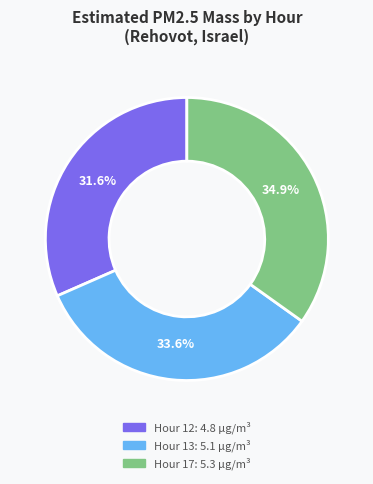

What is the smallest slice in the pie chart?

Hour 12